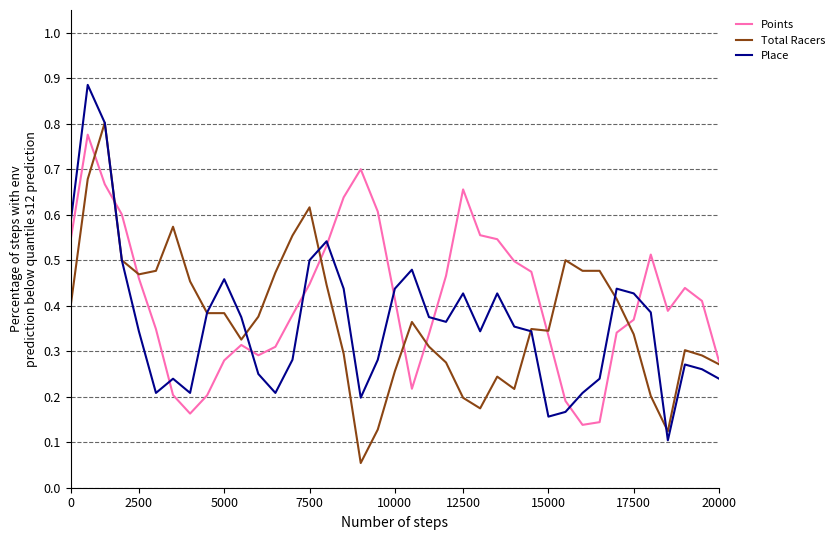

Which series has the largest total across all categories?

Points